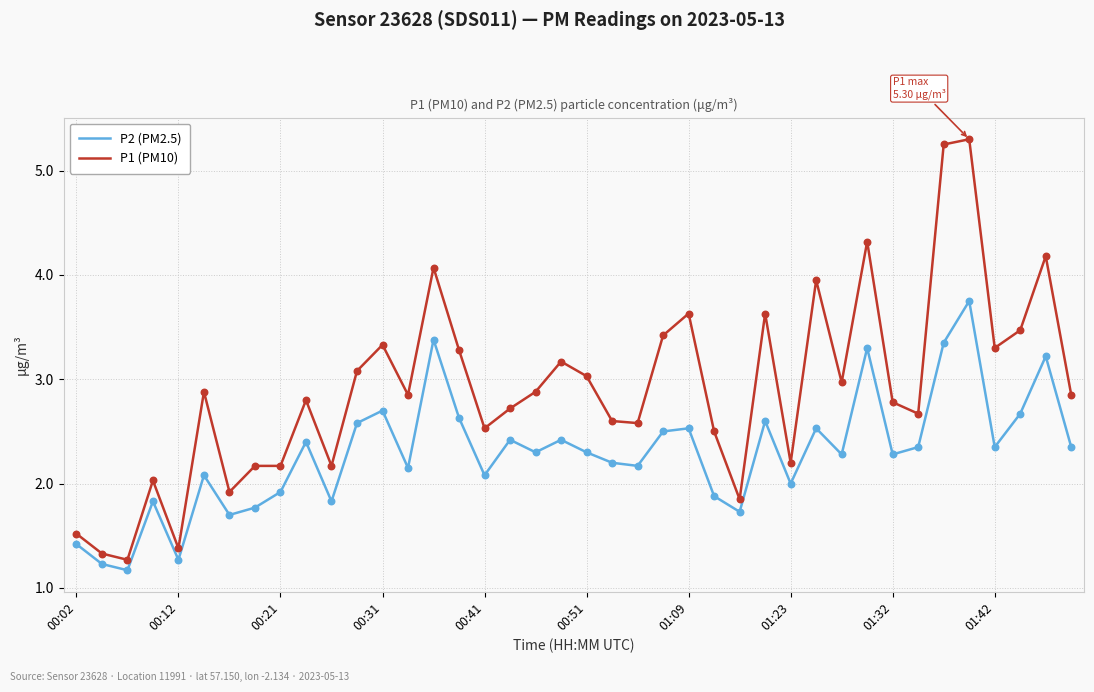

Which series has the largest total across all categories?

P1 (PM10)